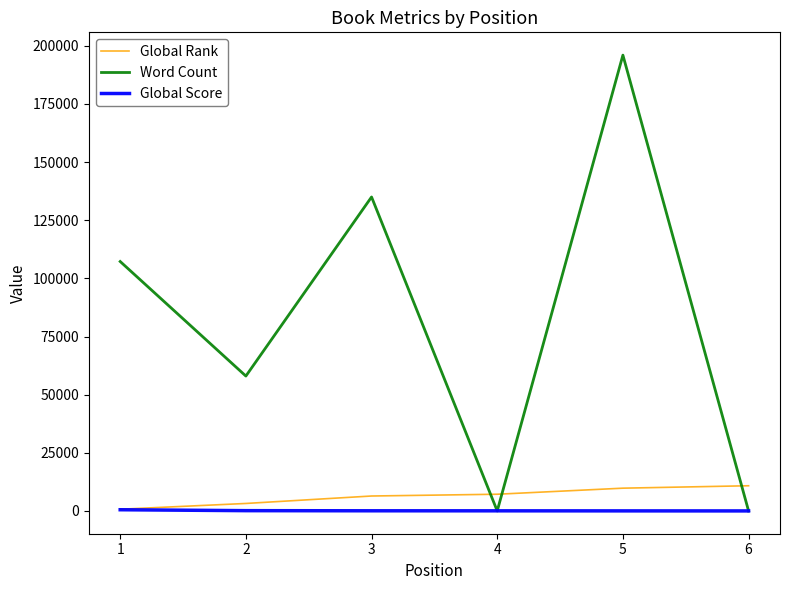

Count the Global Rank values in the range 3212 to 9786.

4